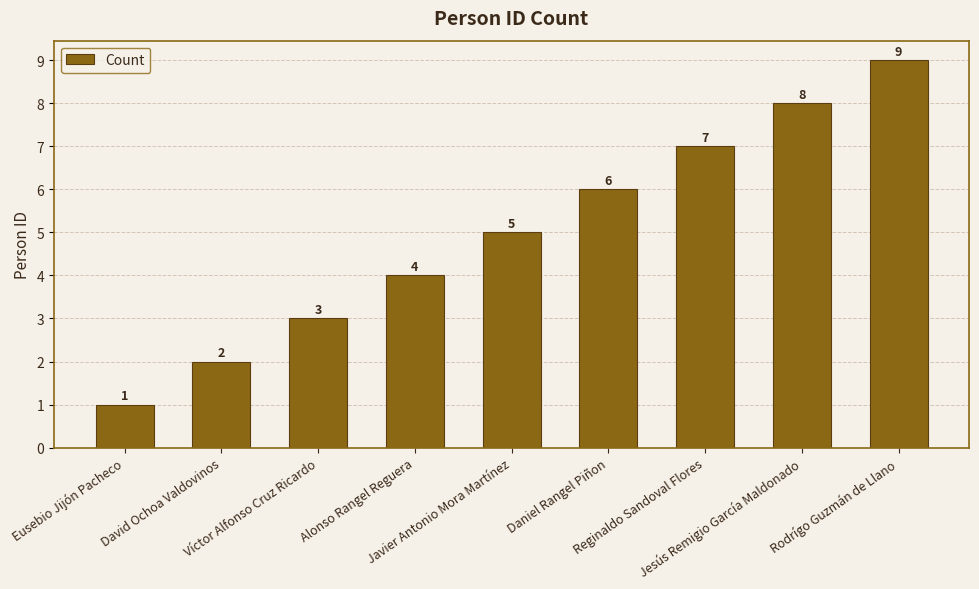

What is the greatest value displayed?

9